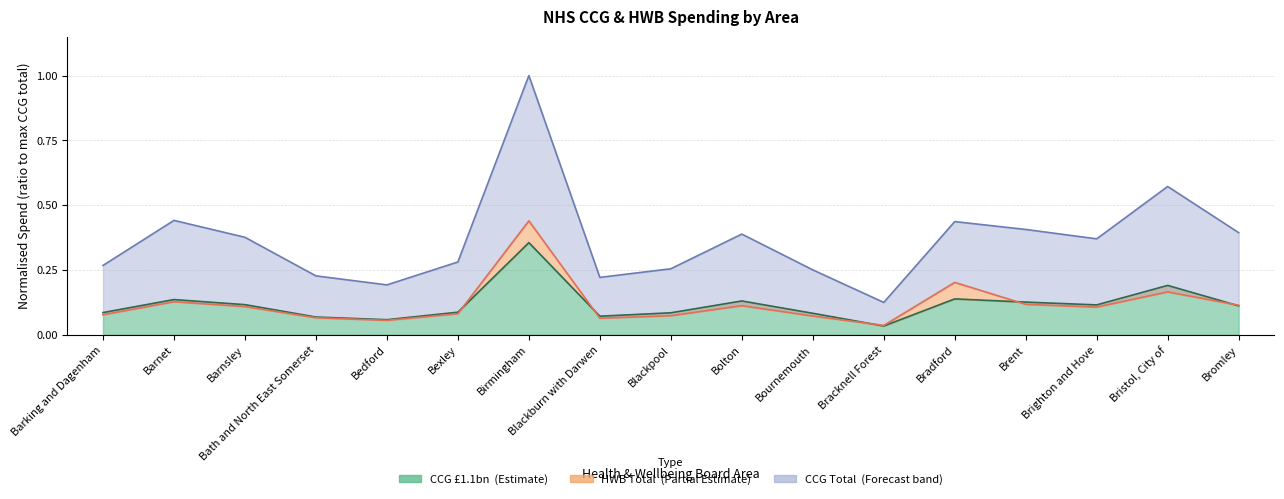

How many lines are shown in the chart?

3